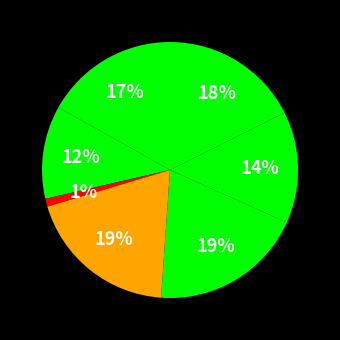

How many segments does this pie chart have?

7